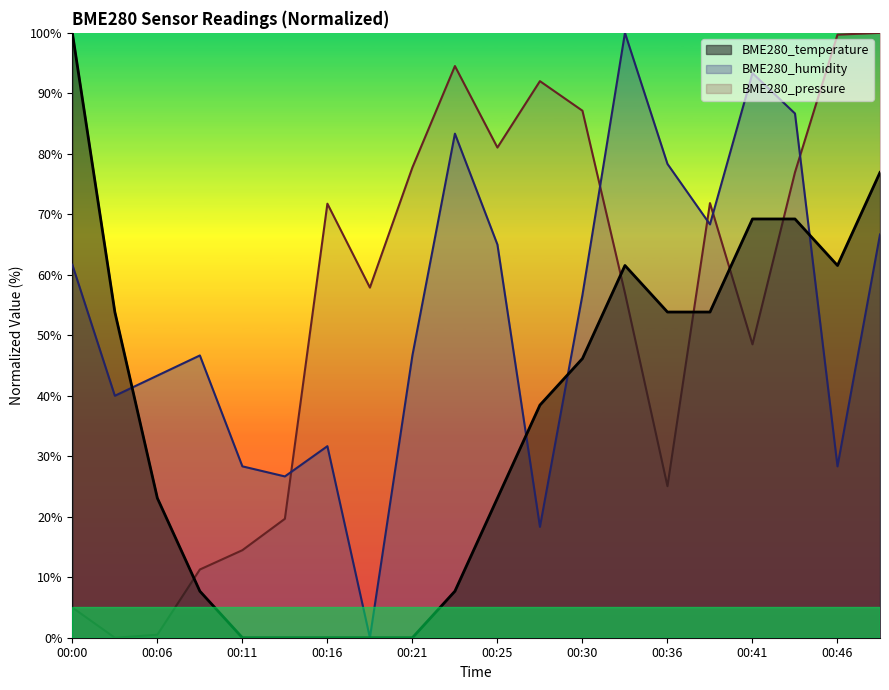

How many data points does each series have?

20